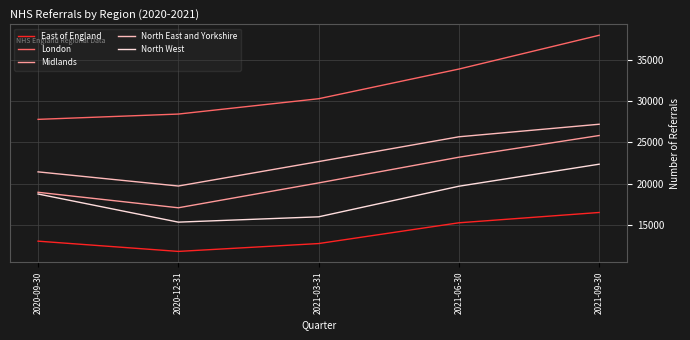

Rank the series by their maximum value, from lowest to highest.

East of England, North West, Midlands, North East and Yorkshire, London